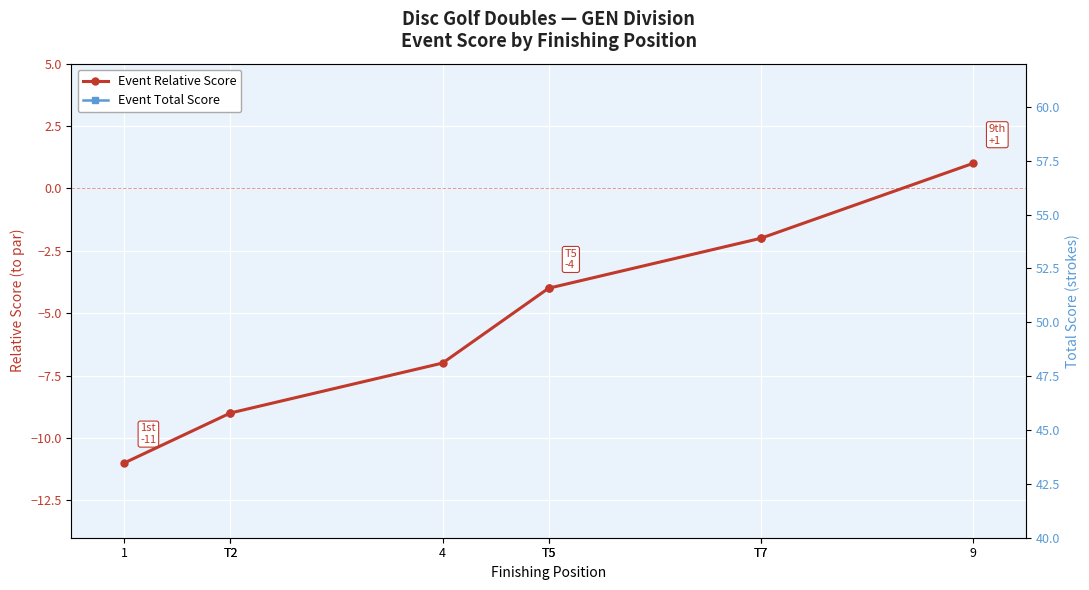

What is the lowest value of the Event Relative Score series?

-11